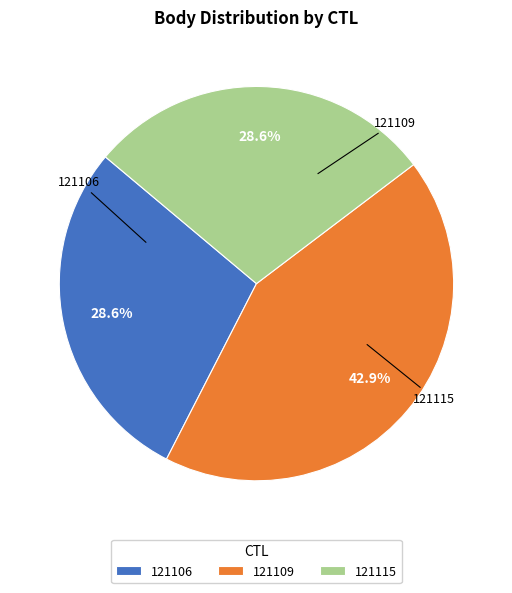

Approximately how many times larger is the value at 121109 compared to 121115?

1.5